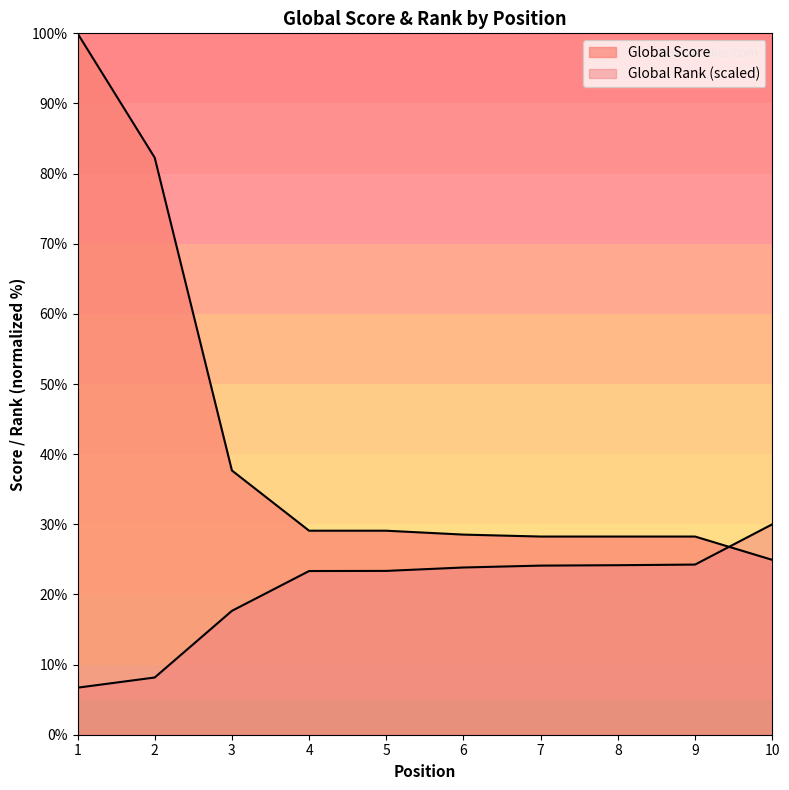

The Global Score series shows 29.1 at 5. True or false?

True